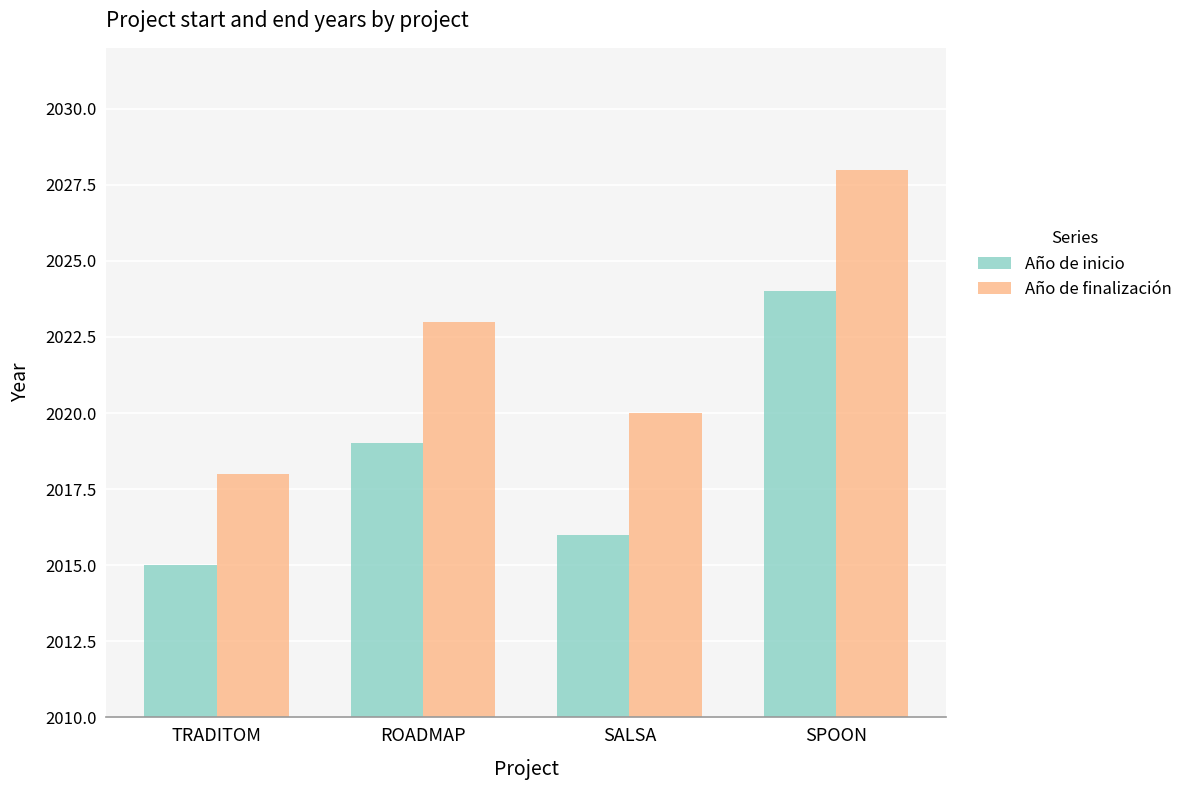

Count the number of data series in this chart.

2